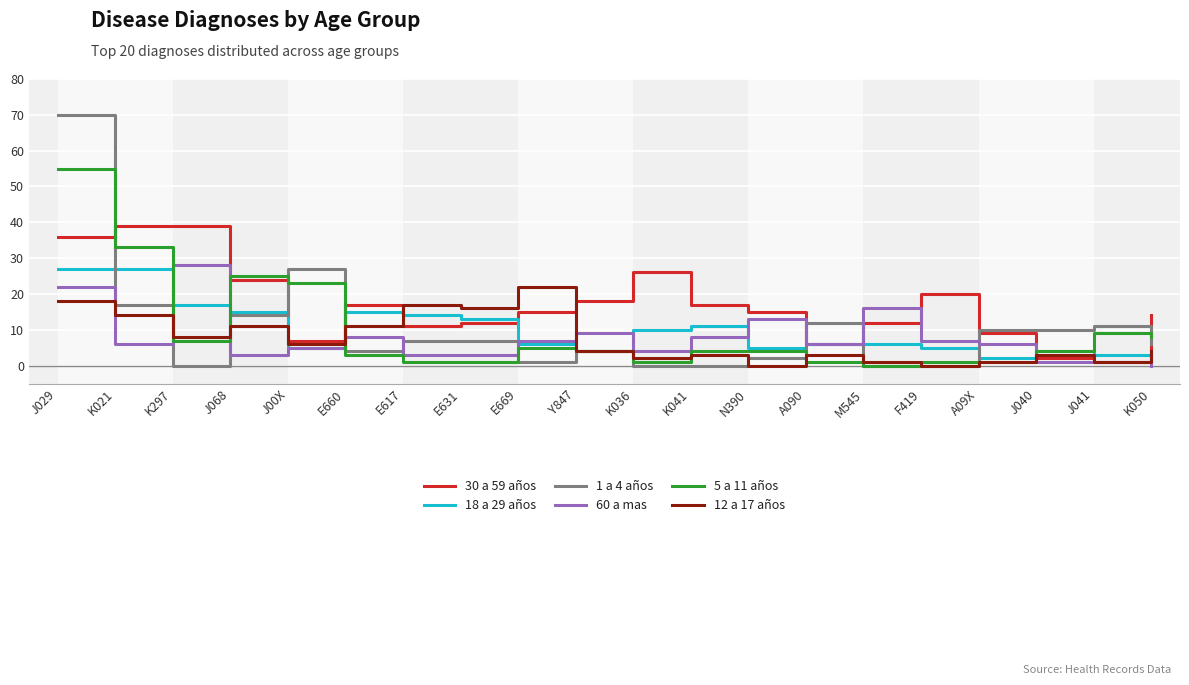

Which series has the widest spread of values?

1 a 4 años